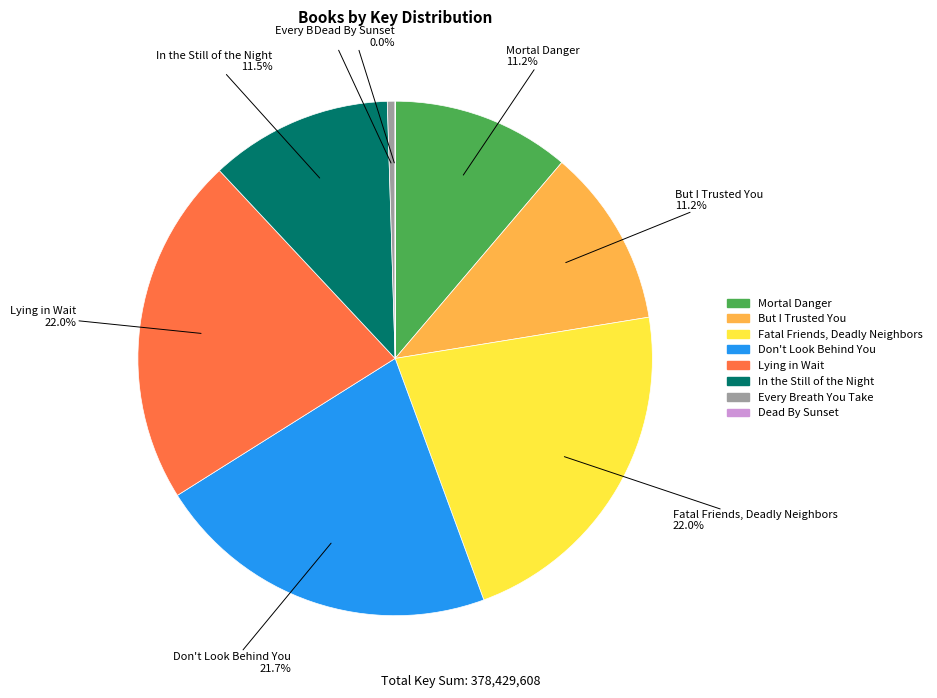

Is Don't Look Behind You the majority of the pie?

No